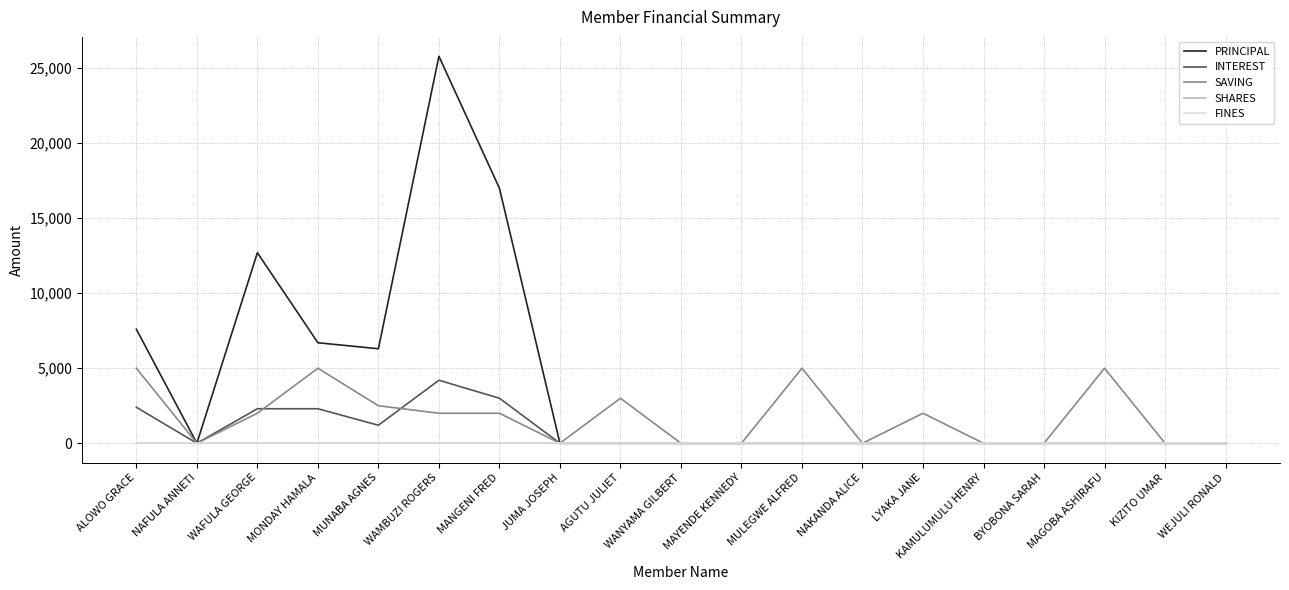

At which category is the sum across all series the highest?

WAMBUZI ROGERS